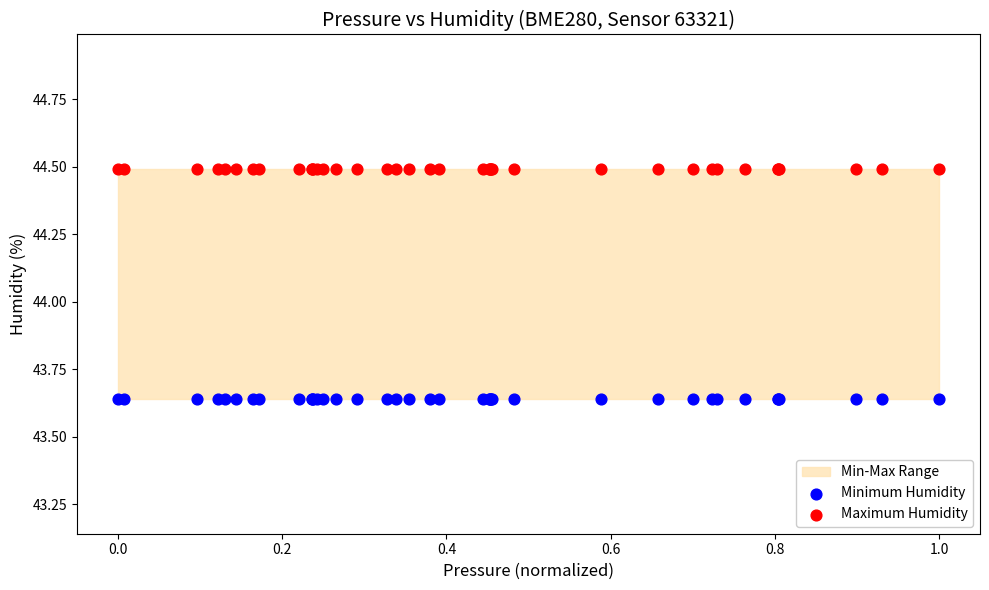

Which series contains the lowest Y value?

Minimum Humidity